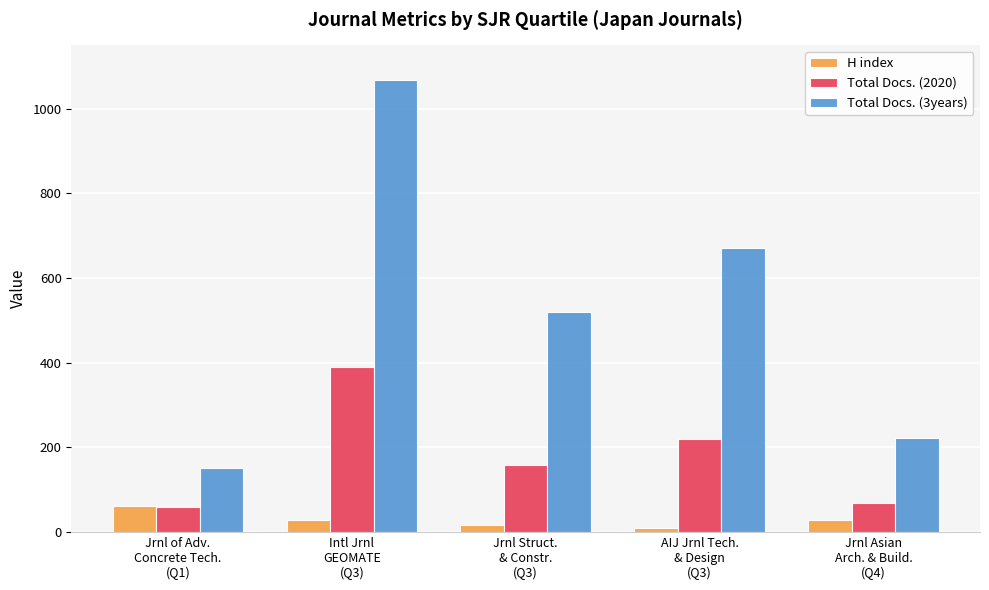

Which series has the largest total across all categories?

Total Docs. (3years)